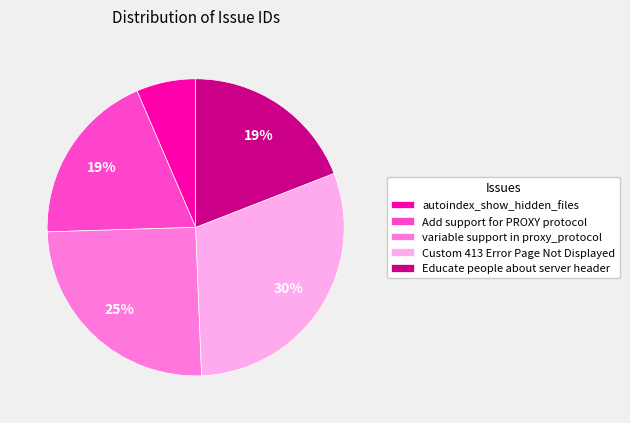

True or false: variable support in proxy_protocol accounts for 18% of the total.

False